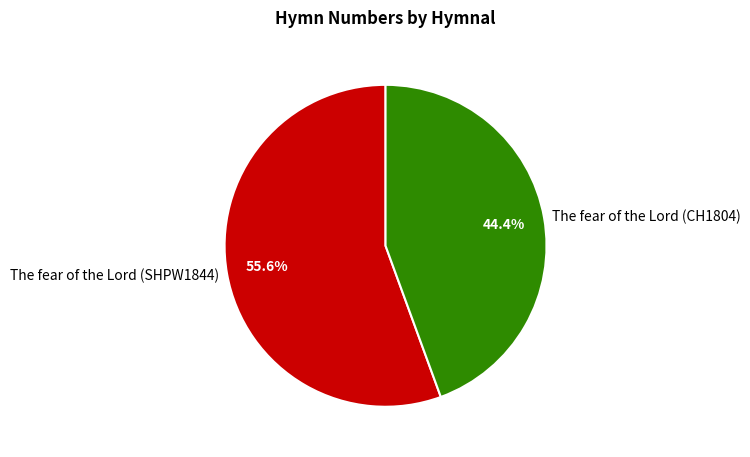

Count the number of slices in the pie.

2